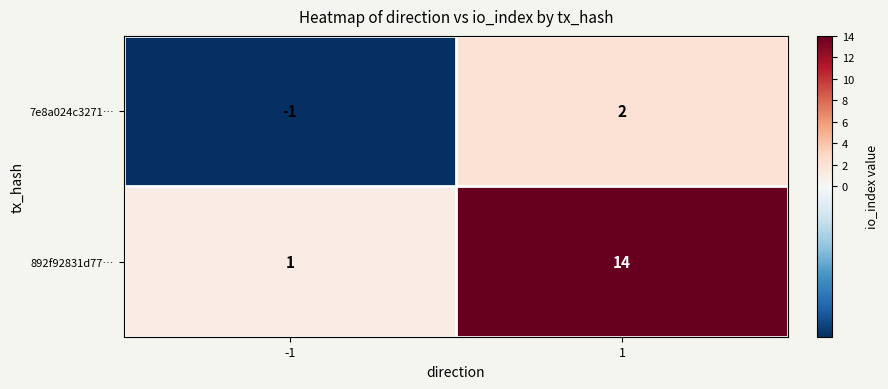

At 1, list the series in order from largest to smallest.

892f92831d77…, 7e8a024c3271…